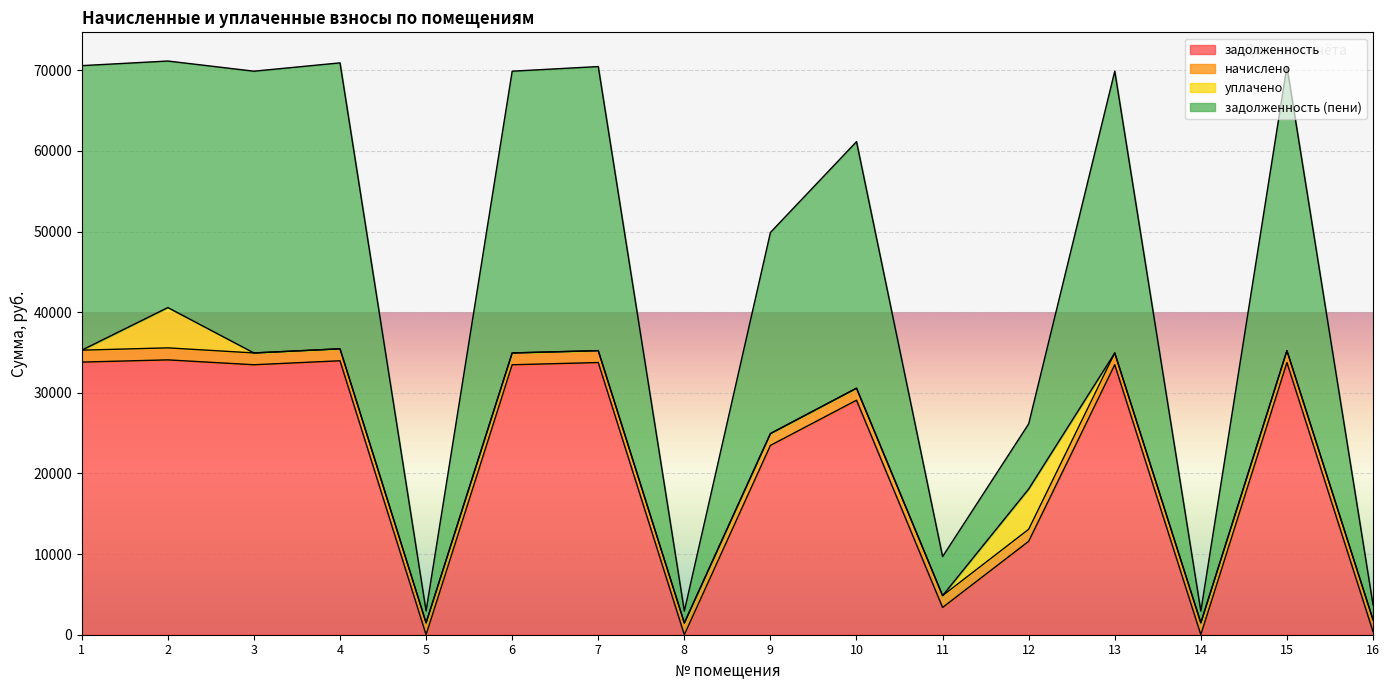

At which label does задолженность reach its peak?

2